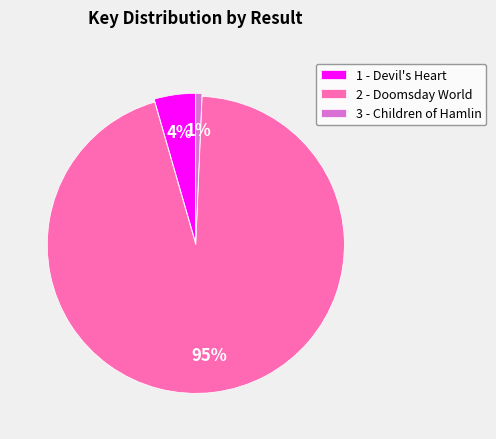

Which category has the smallest portion of the pie?

3 - Children of Hamlin